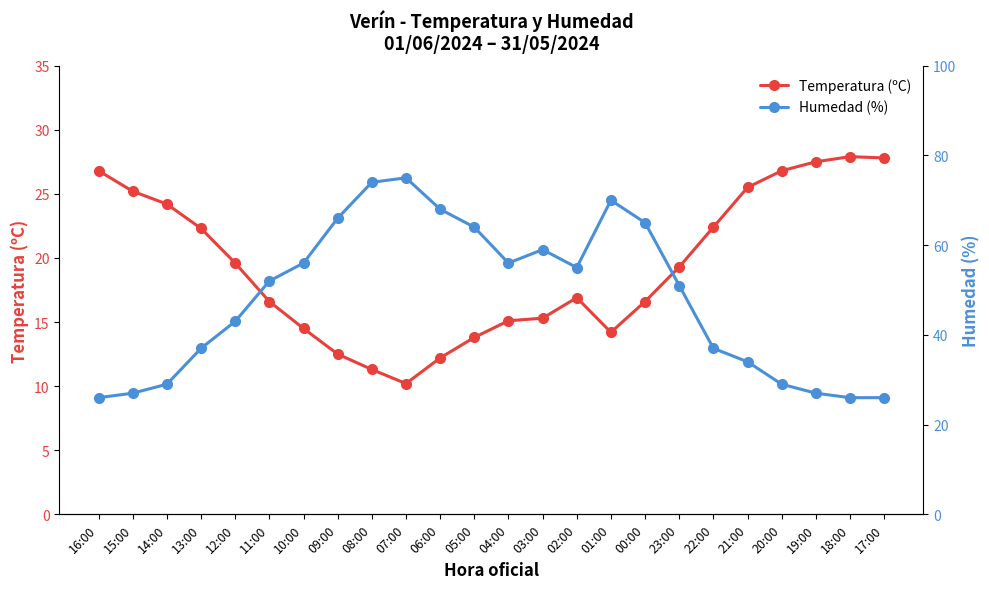

Between 07:00 and 17:00, which series saw the biggest shift?

Humedad (%)